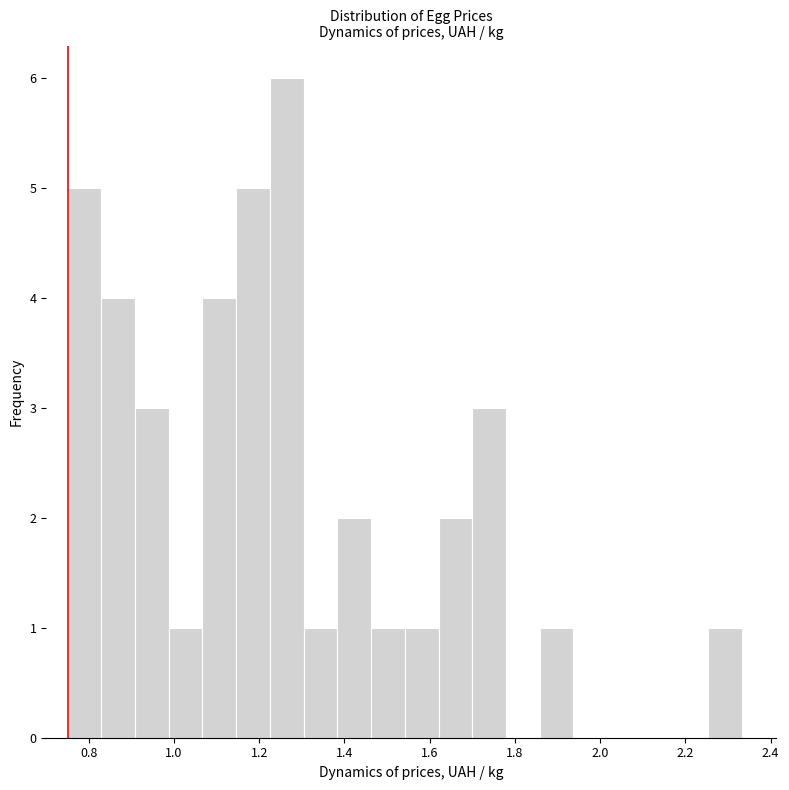

Around what value on the x-axis is the tallest bar? Give the approximate position of its centre, as read against the axis.

1.26